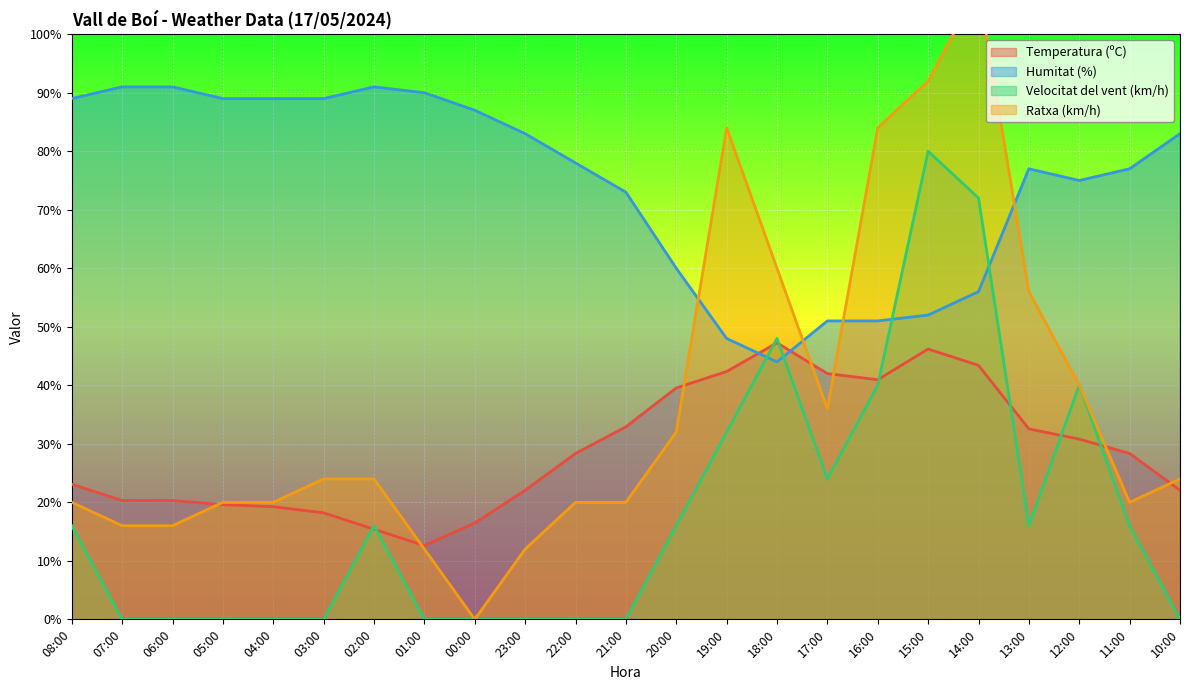

What is the maximum value shown in the chart?

108.0